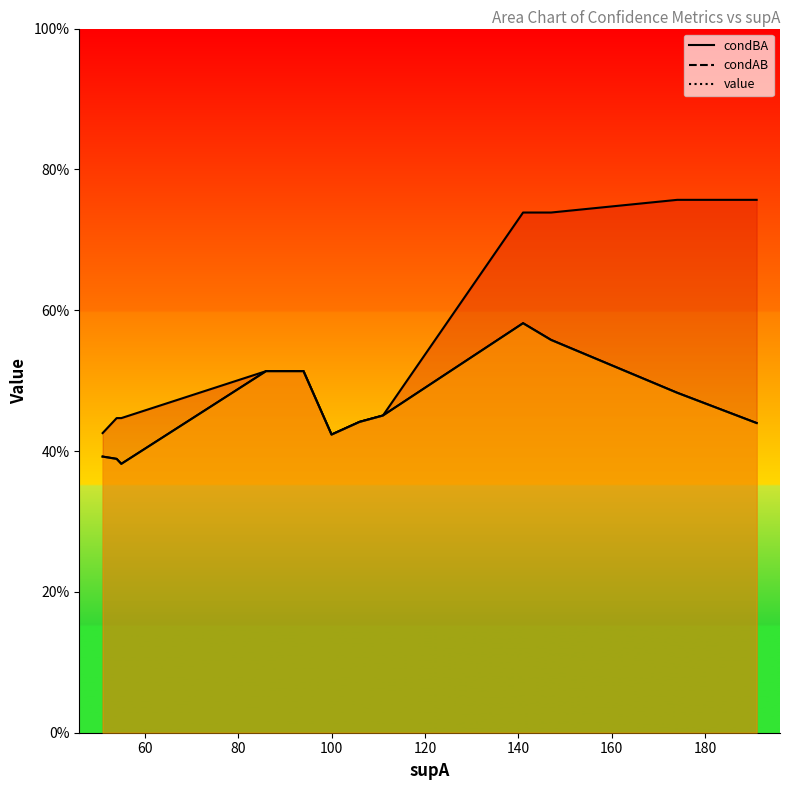

What is the value of the value point at the 11th from the left?

0.4